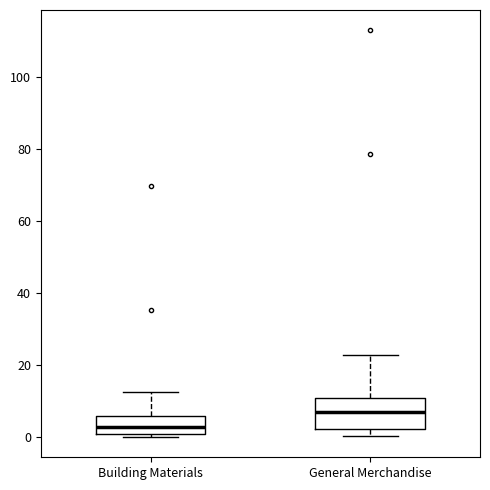

Which box has the highest median line?

General Merchandise